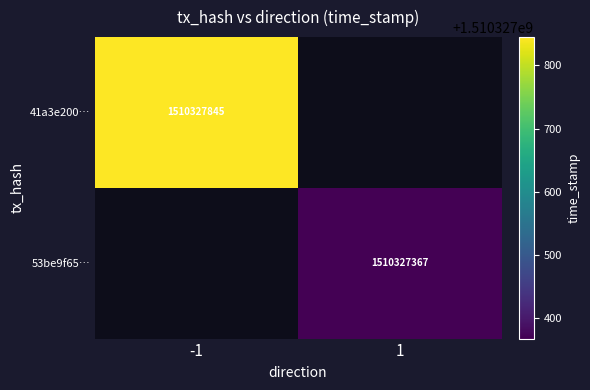

Which has a higher value, direction or time_stamp?

time_stamp